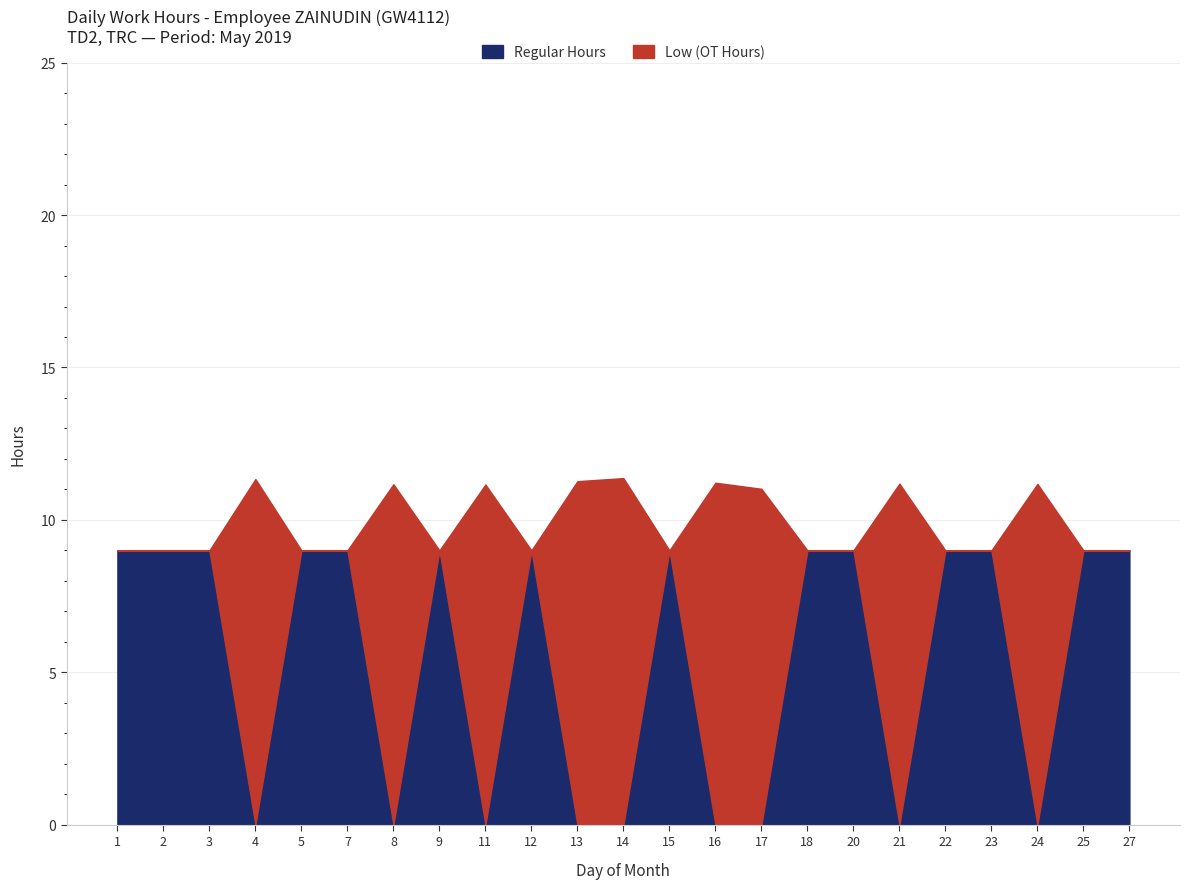

Which has a higher value, 22 or 9?

22